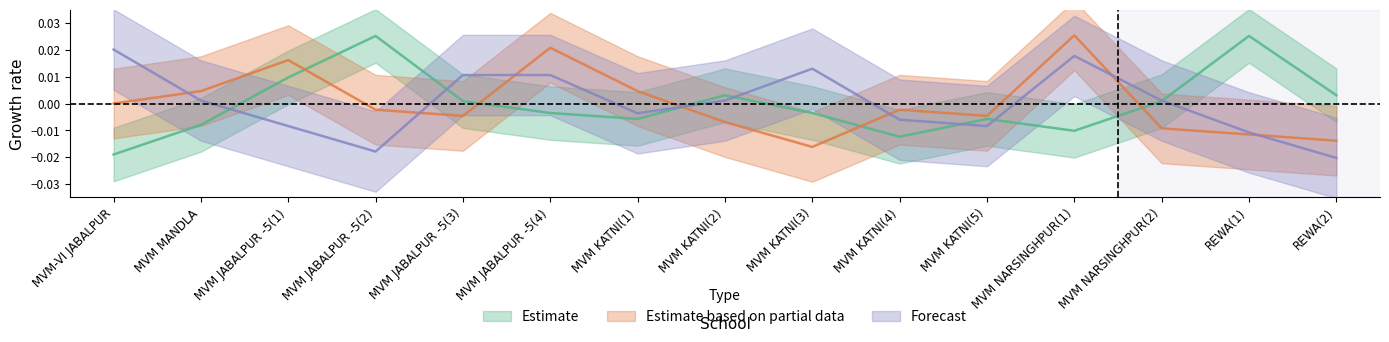

Between MVM JABALPUR -5(4) and MVM-VI JABALPUR, which is larger?

MVM JABALPUR -5(4)